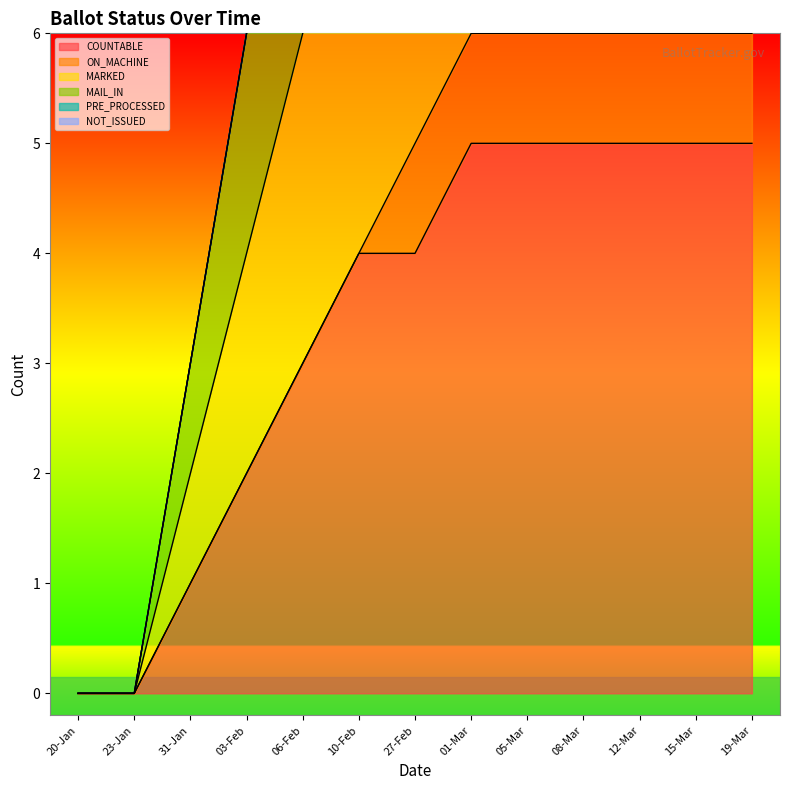

True or false: MAIL_IN and COUNTABLE intersect in this chart.

False